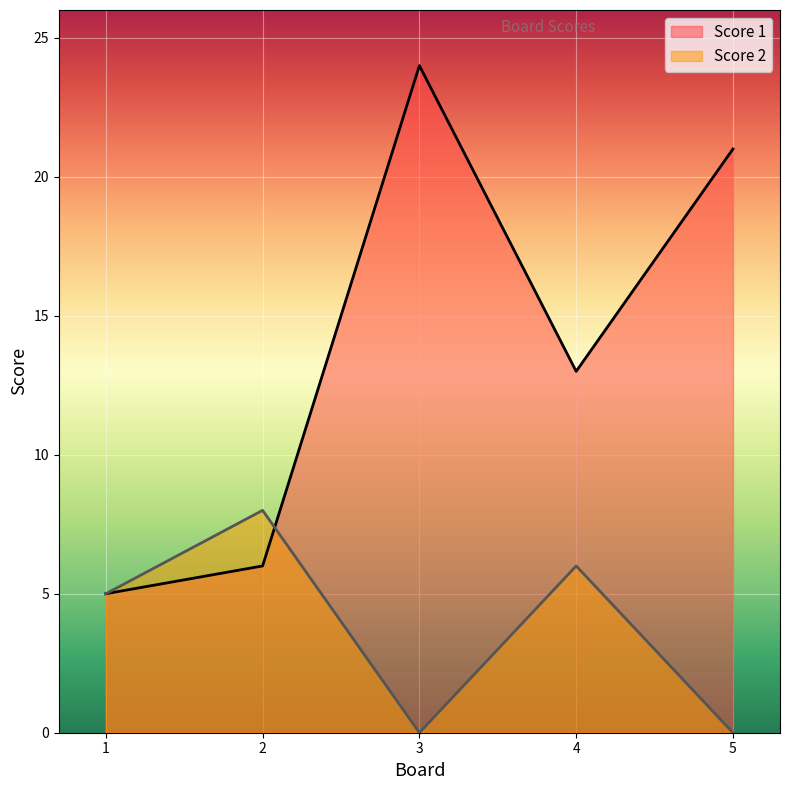

After their last crossing, which series has the higher values: Score 2 or Score 1?

Score 1